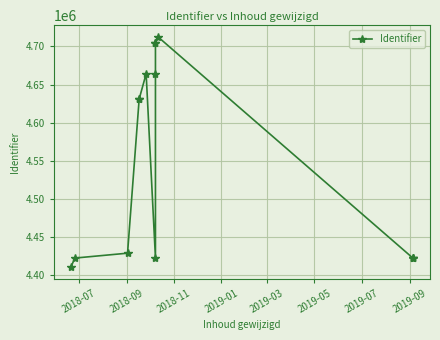

The chart shows a value of 2324412 at 2018-07. True or false?

False